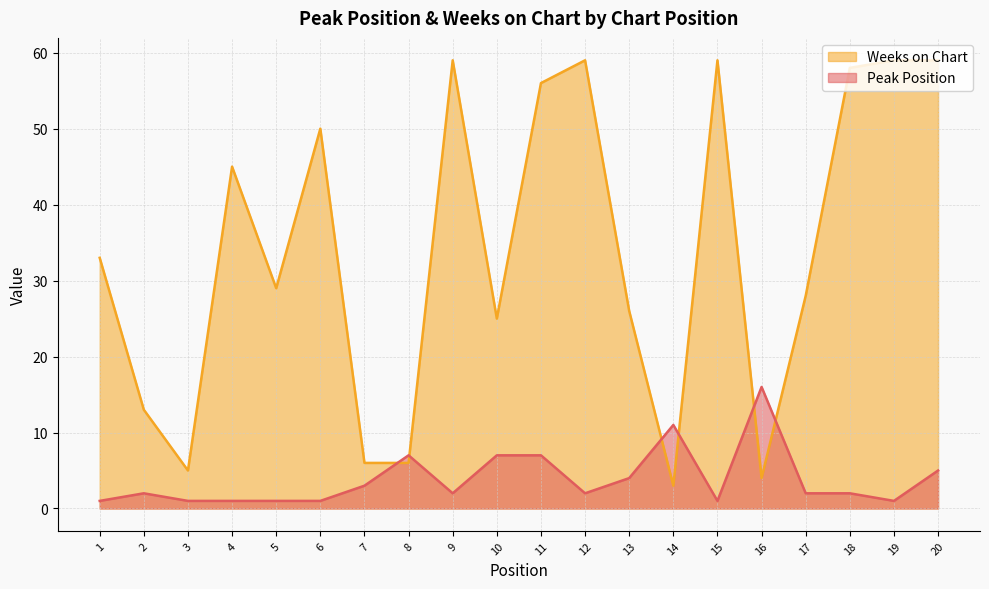

Reading left to right, what are all the values shown in this chart?

Peak Position: 1=1	2=2	3=1	4=1	5=1	6=1	7=3	8=7	9=2	10=7	11=7	12=2	13=4	14=11	15=1	16=16	17=2	18=2	19=1	20=5
Weeks on Chart: 1=33	2=13	3=5	4=45	5=29	6=50	7=6	8=6	9=59	10=25	11=56	12=59	13=26	14=3	15=59	16=4	17=28	18=58	19=59	20=59